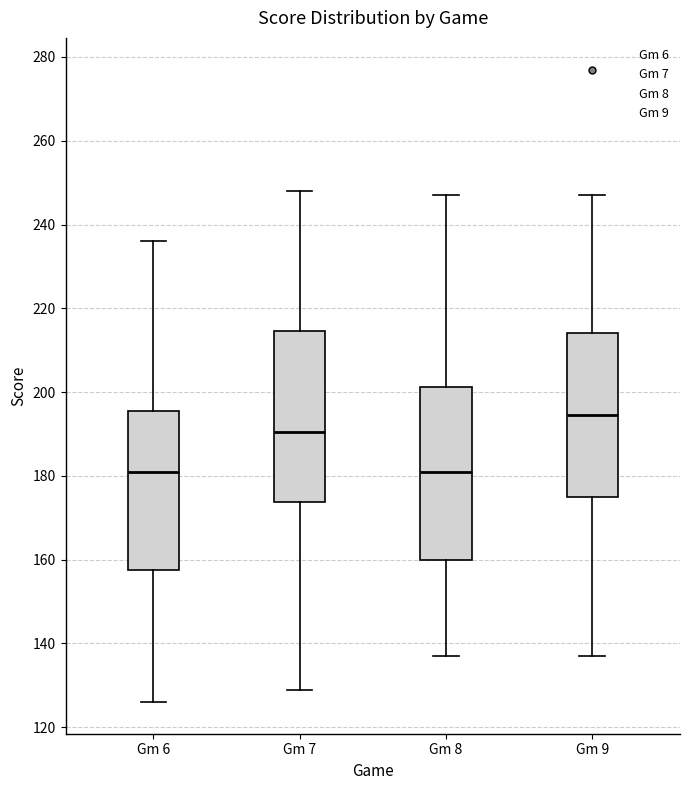

Reading left to right, read every box against the y-axis: the position of its median line, the range the box covers, and the ends of its whiskers. The values are not printed on the chart, so give them approximately, as read against the axis.

Gm 6: median 182, box 158 to 196, whiskers 126 to 236
Gm 7: median 190, box 174 to 214, whiskers 130 to 248
Gm 8: median 182, box 160 to 202, whiskers 138 to 248
Gm 9: median 194, box 176 to 214, whiskers 138 to 248